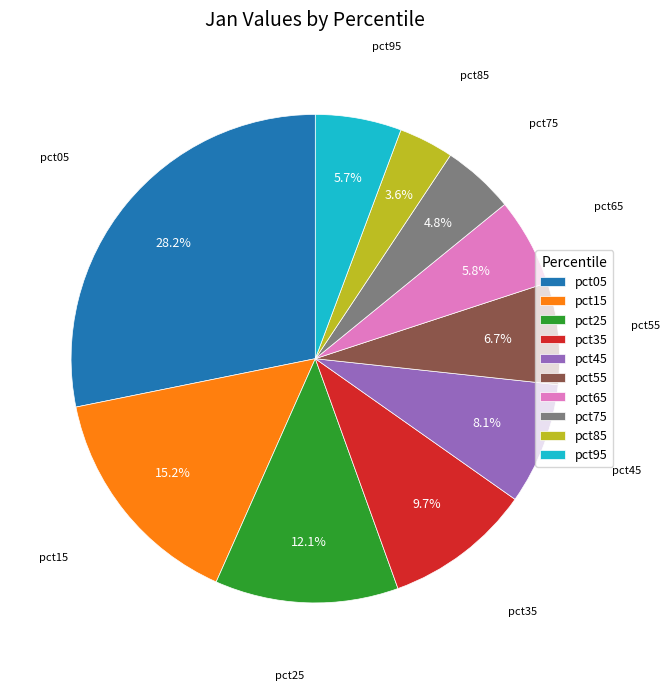

To the nearest percent, what percentage of the pie is pct35?

10%